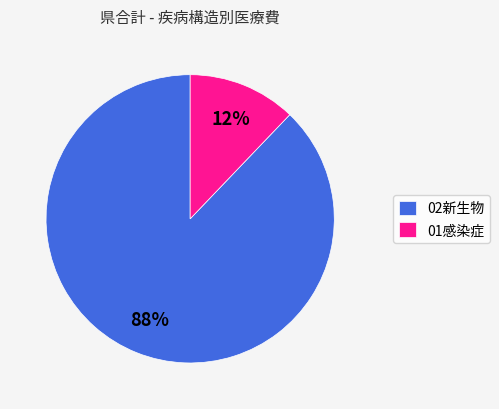

To the nearest percent, what is the average slice percentage?

50%